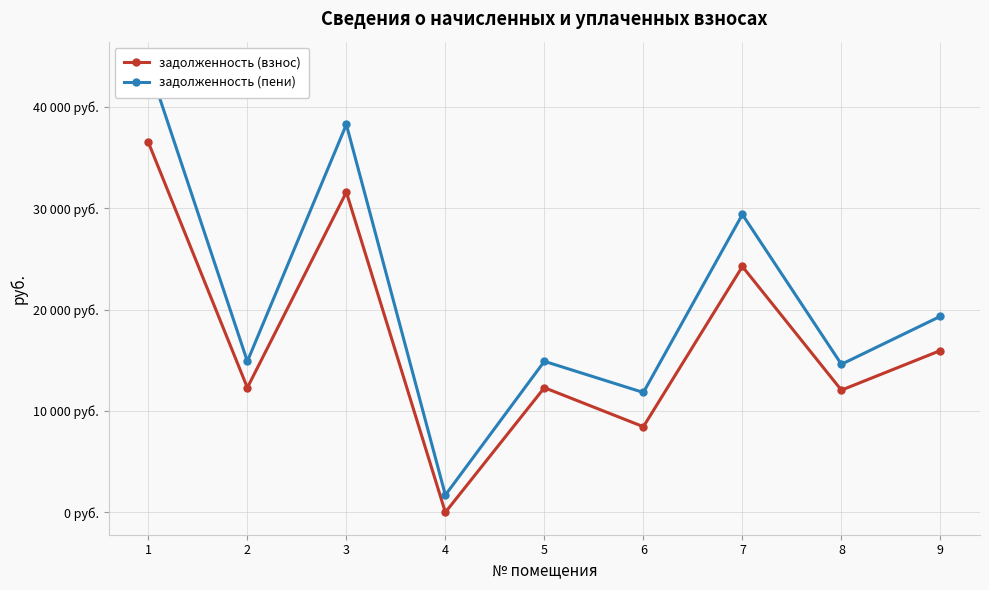

What is the sum of the задолженность (пени) values at 7 and 4?

31101.0